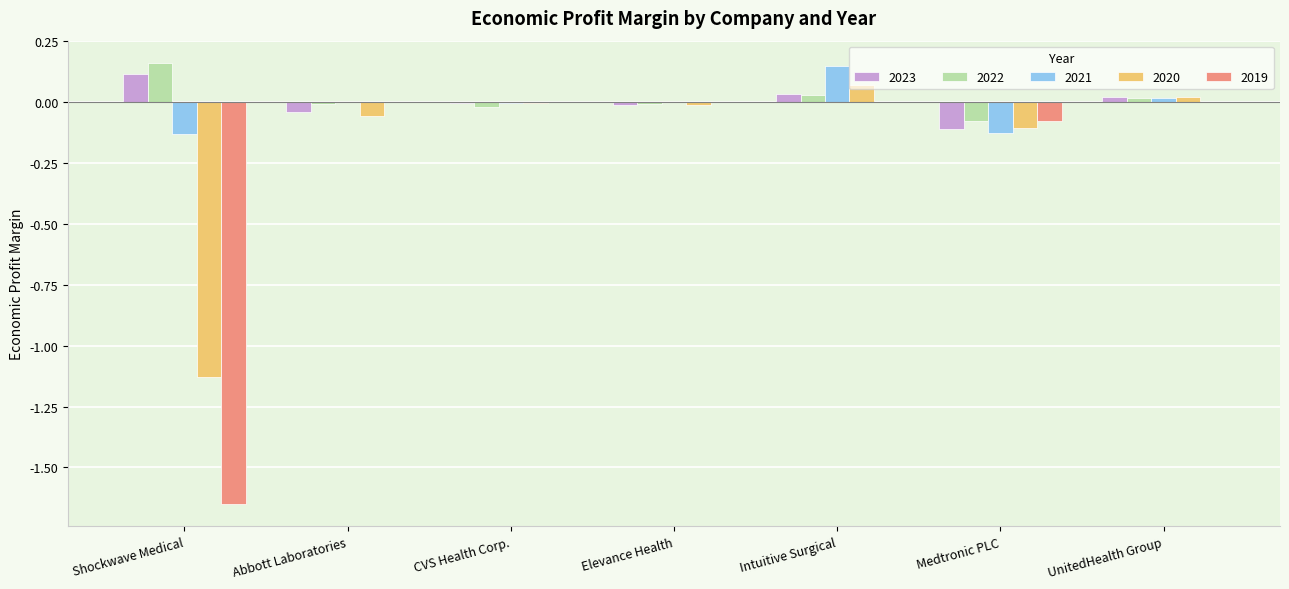

At which category is the sum across all series the highest?

Intuitive Surgical